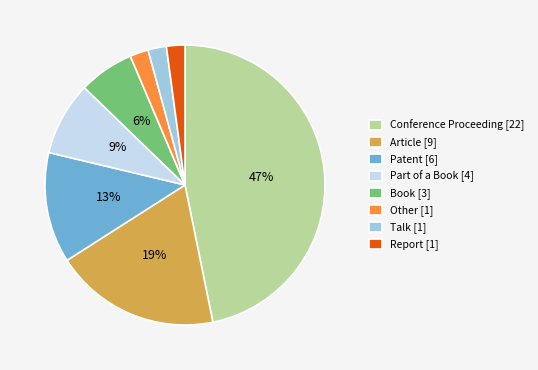

To the nearest percent, what percentage of the pie is Other?

2%